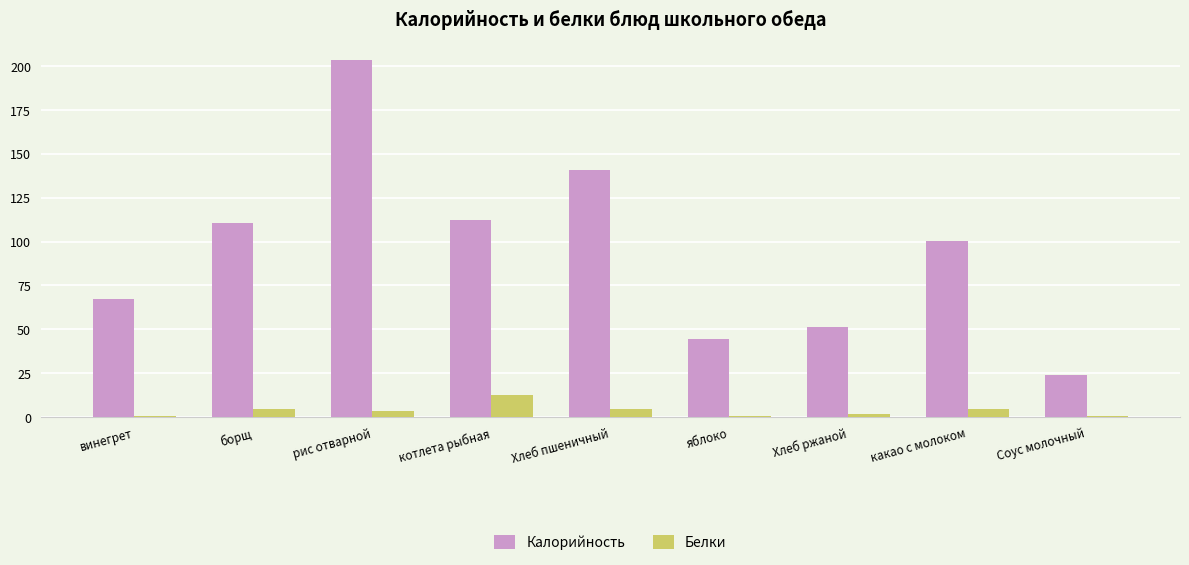

Which category has the highest value across all series?

рис отварной